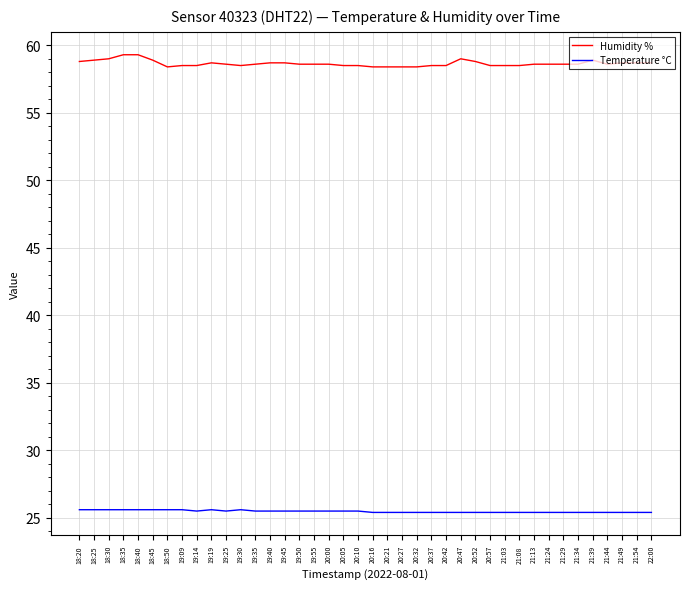

Count the Humidity % values in the range 58 to 59.

38